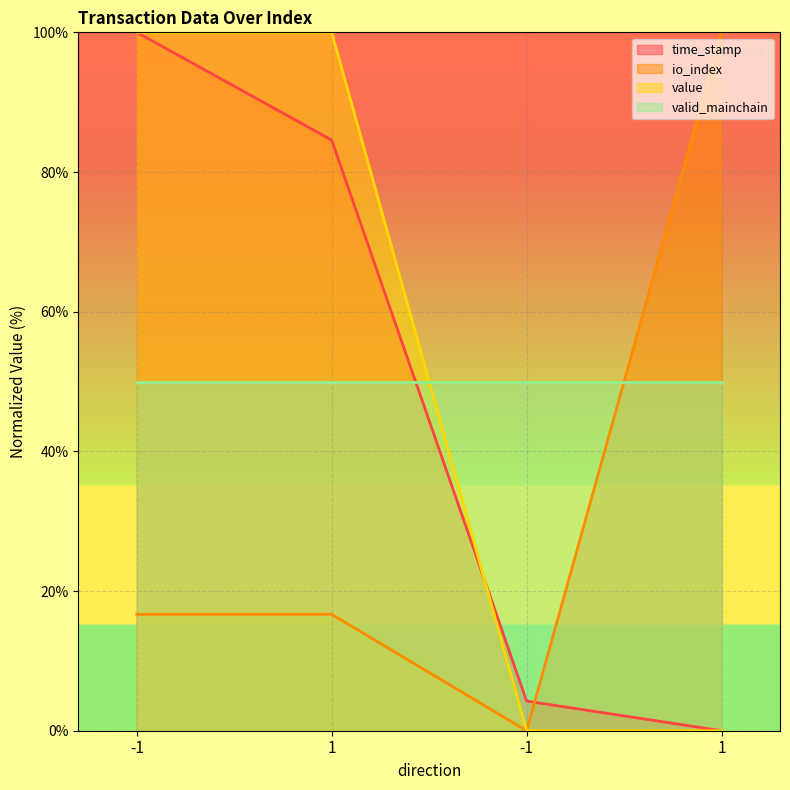

What is the average value of the value series?

50.0